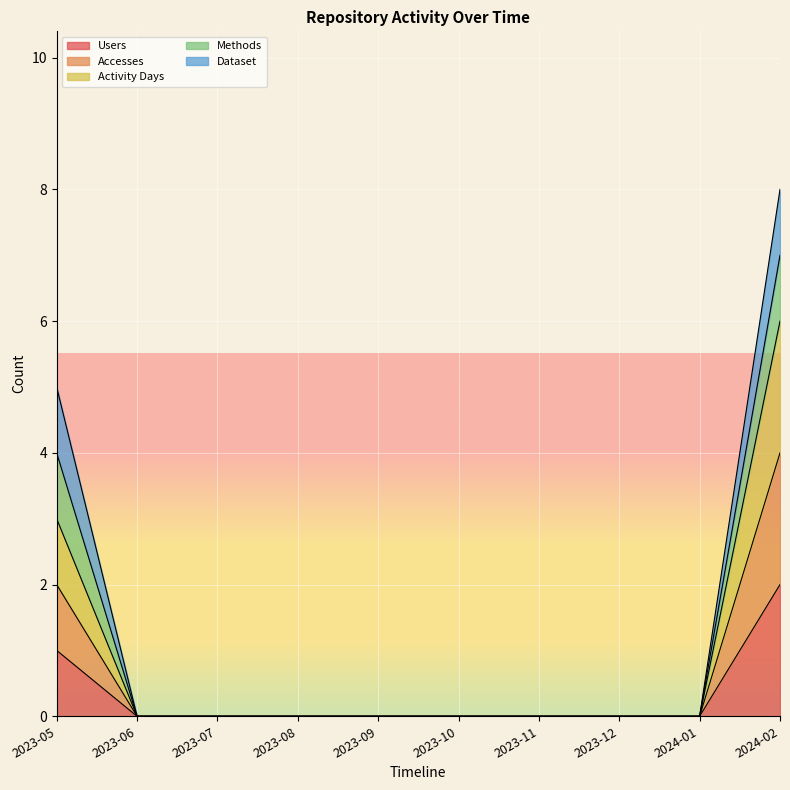

Which series has the largest total across all categories?

Users